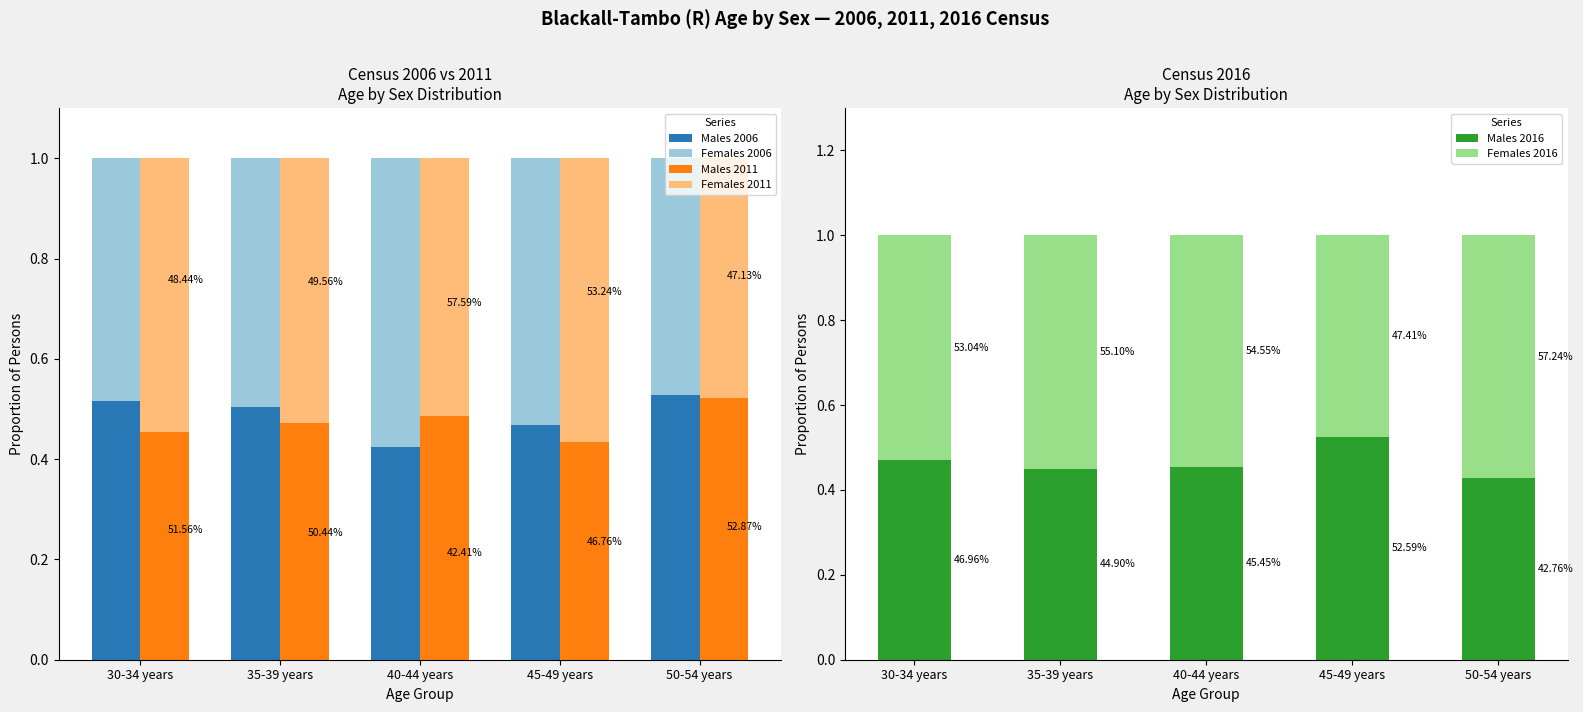

Which series has the largest total across all categories?

Females 2016